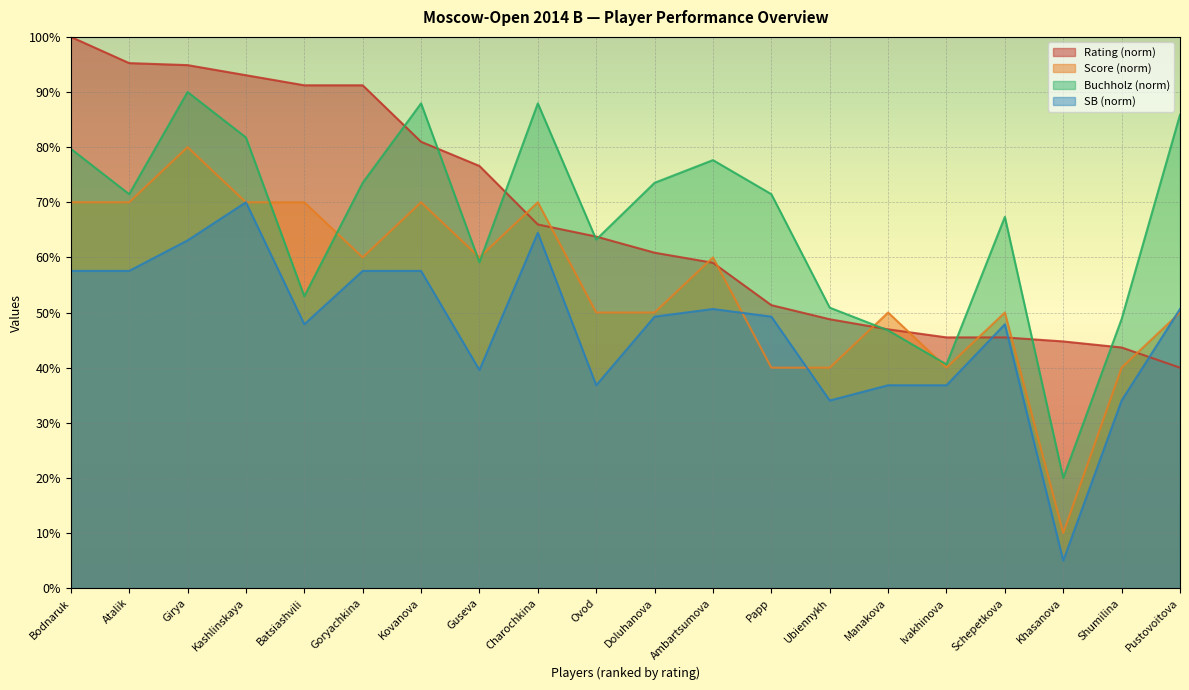

What is the average value of the SB series?

47.3